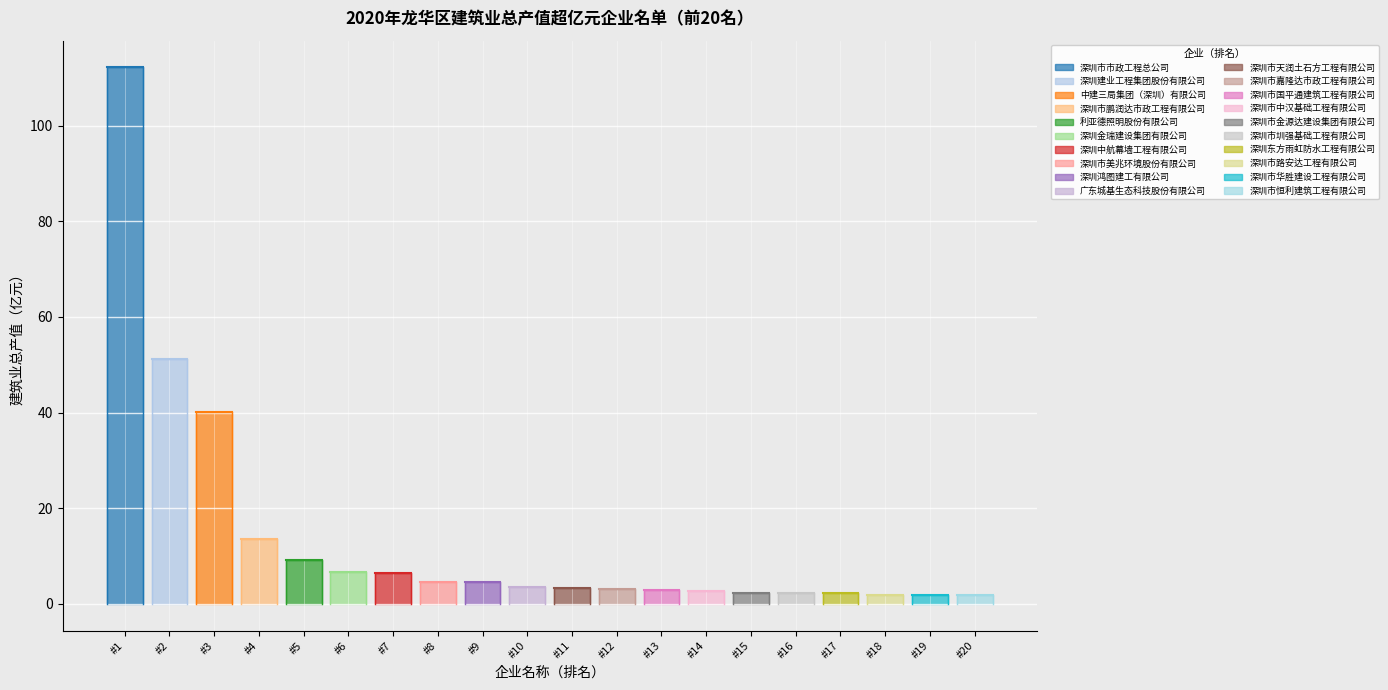

What is the value of the 12th point from the left?

3.1